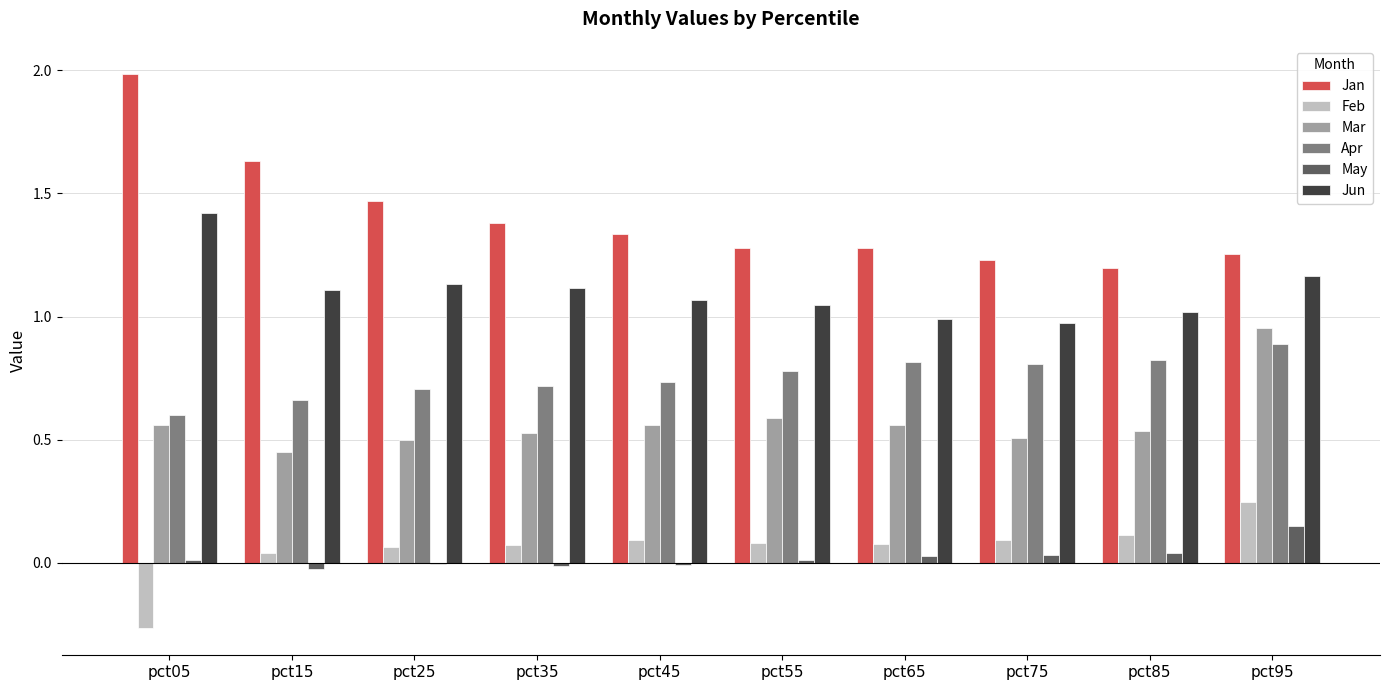

Which series has the widest spread of values?

Jan